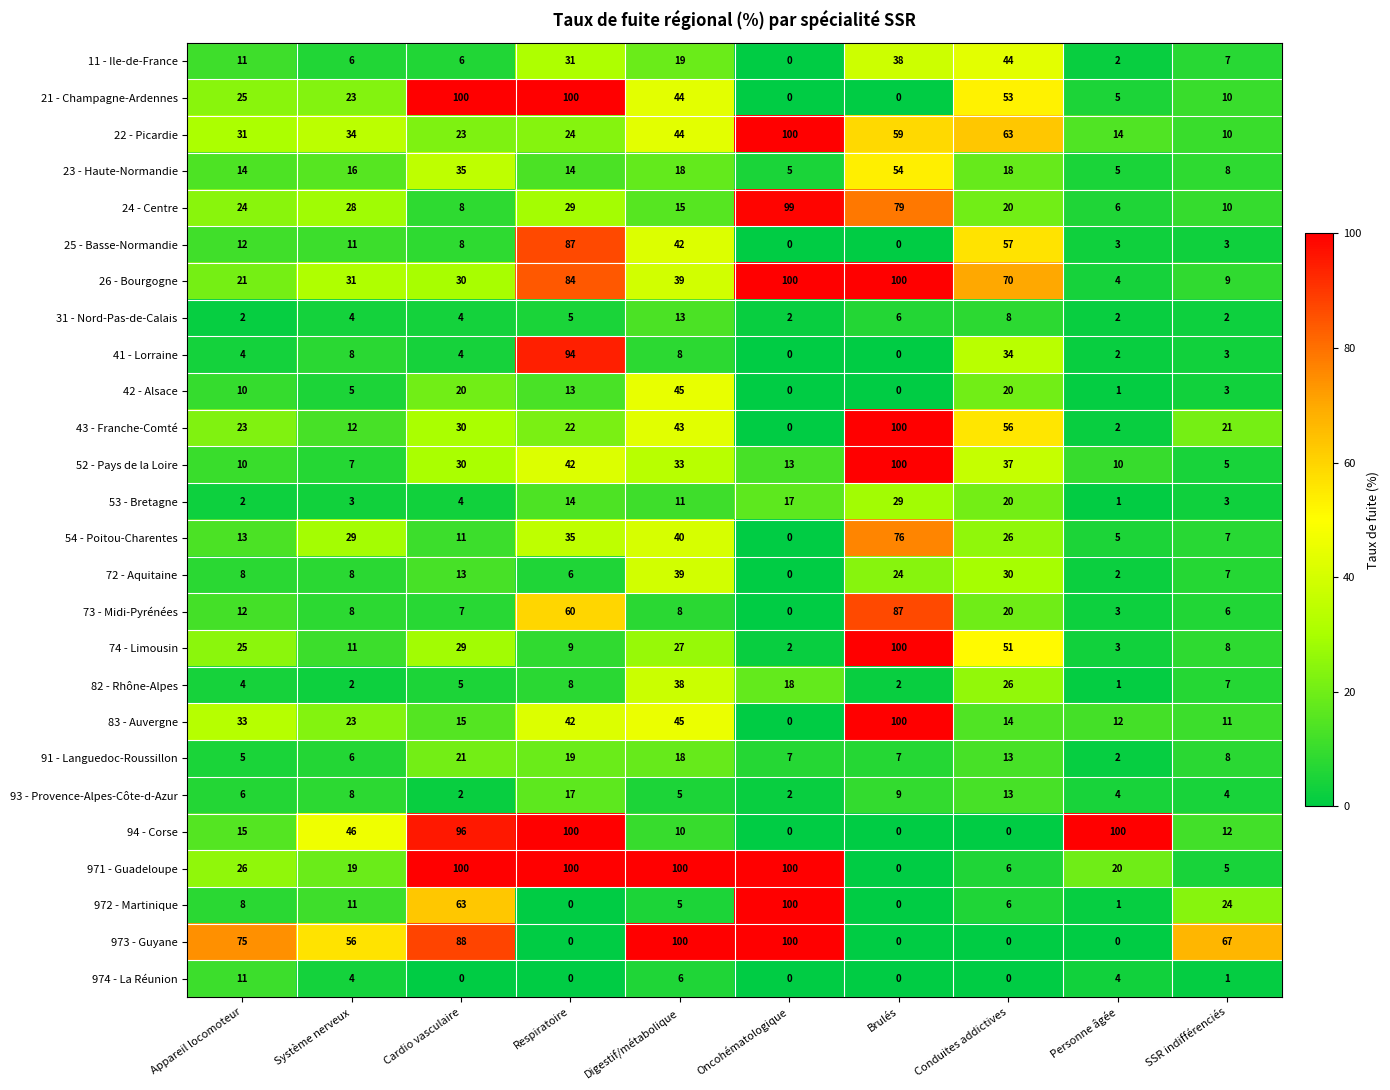

List the labels in order of 22 - Picardie value, largest first.

Oncohématologique, Conduites addictives, Brulés, Digestif/métabolique, Système nerveux, Appareil locomoteur, Respiratoire, Cardio vasculaire, Personne âgée, SSR indifférenciés